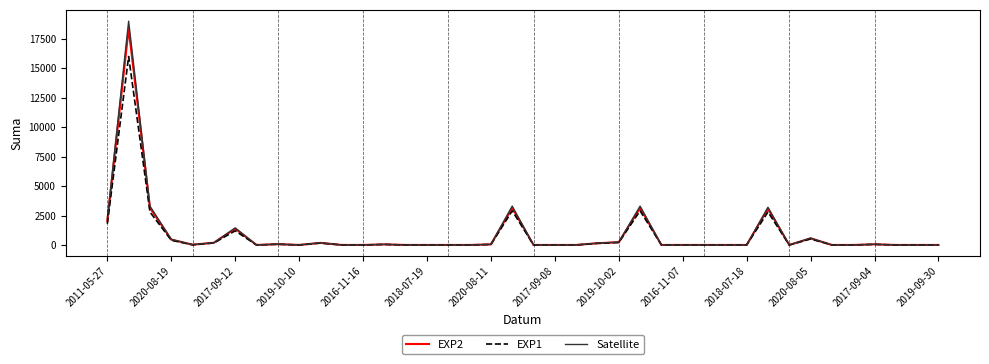

List the series in order of their peak value, lowest first.

EXP1, EXP2, Satellite